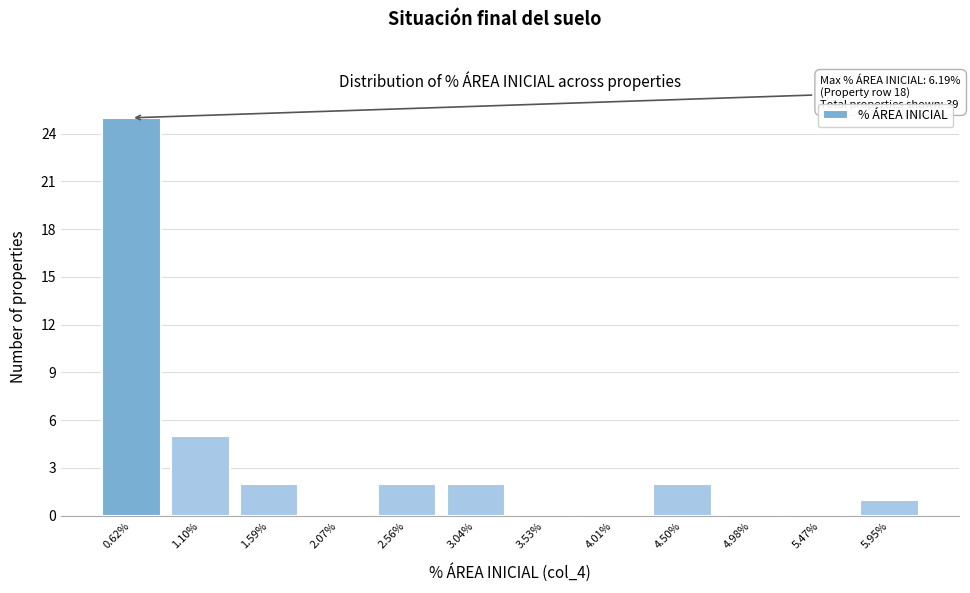

Reading left to right, list all the values displayed in this chart.

0.62%=25	1.10%=5	1.59%=2	2.07%=0	2.56%=2	3.04%=2	3.53%=0	4.01%=0	4.50%=2	4.98%=0	5.47%=0	5.95%=1